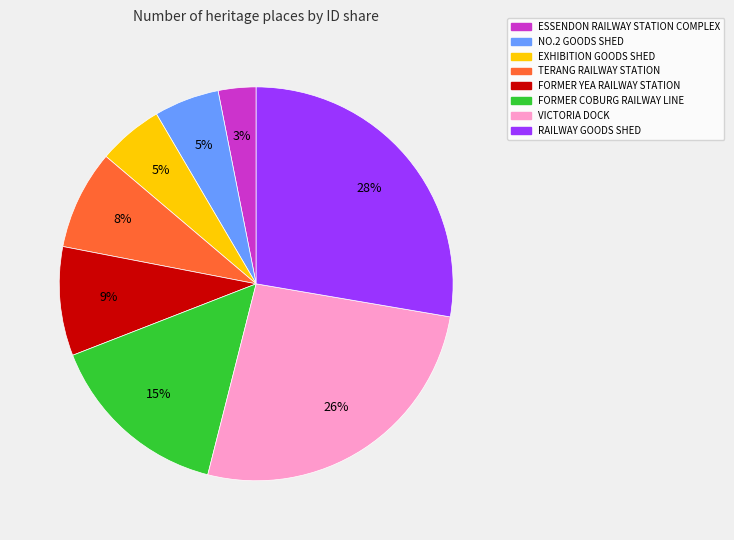

To the nearest percent, what percentage of the pie is FORMER COBURG RAILWAY LINE?

15%